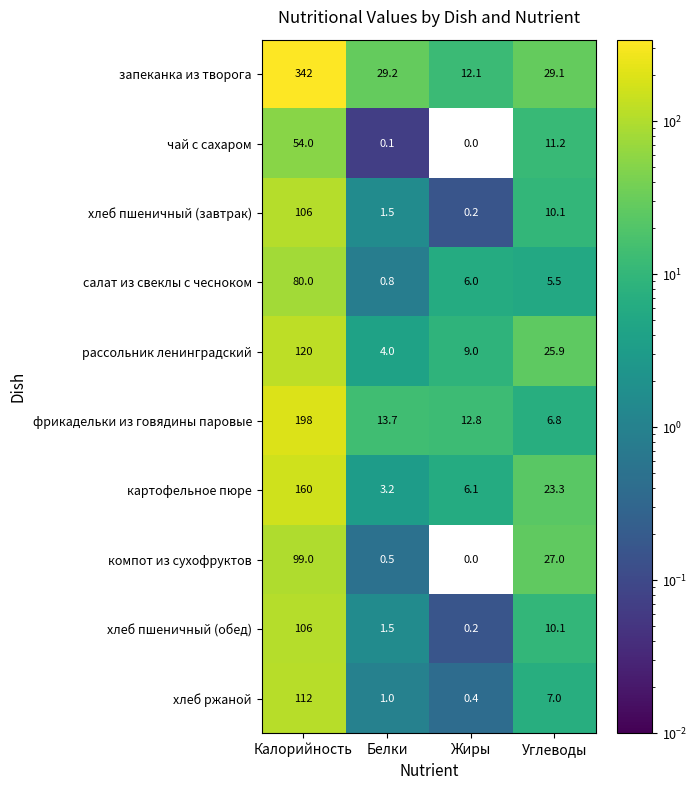

What is the sum of all салат из свеклы с чесноком values?

92.3